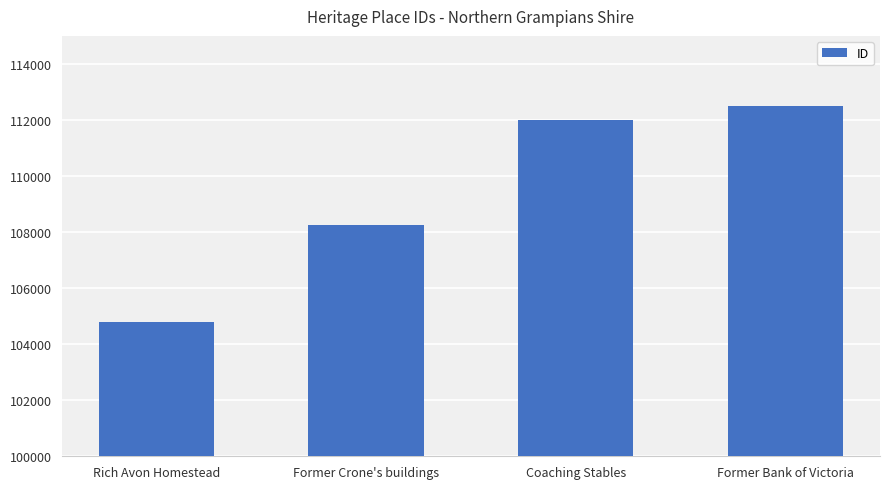

Rank the categories by value from lowest to highest.

Rich Avon Homestead, Former Crone's buildings, Coaching Stables, Former Bank of Victoria